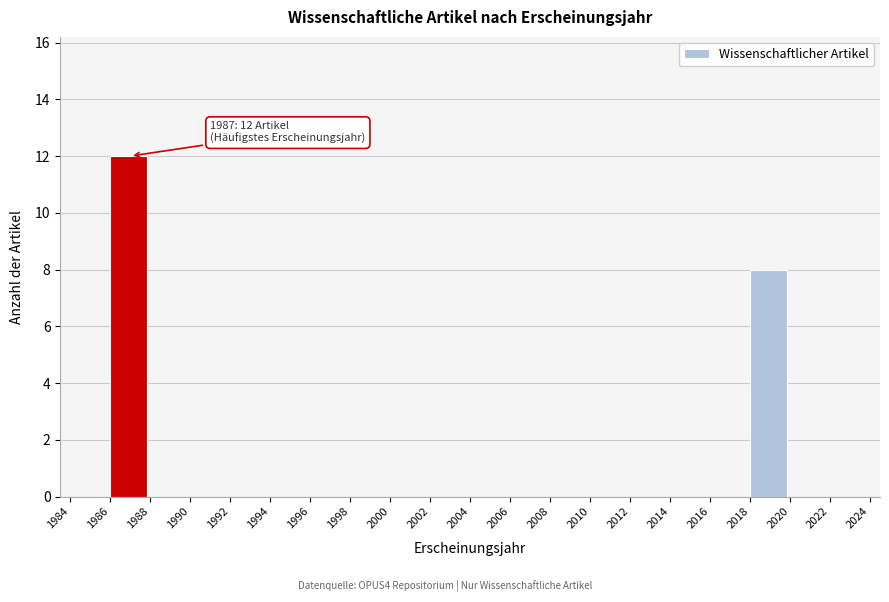

Which range on the x-axis has the tallest bar?

1986 to 1988